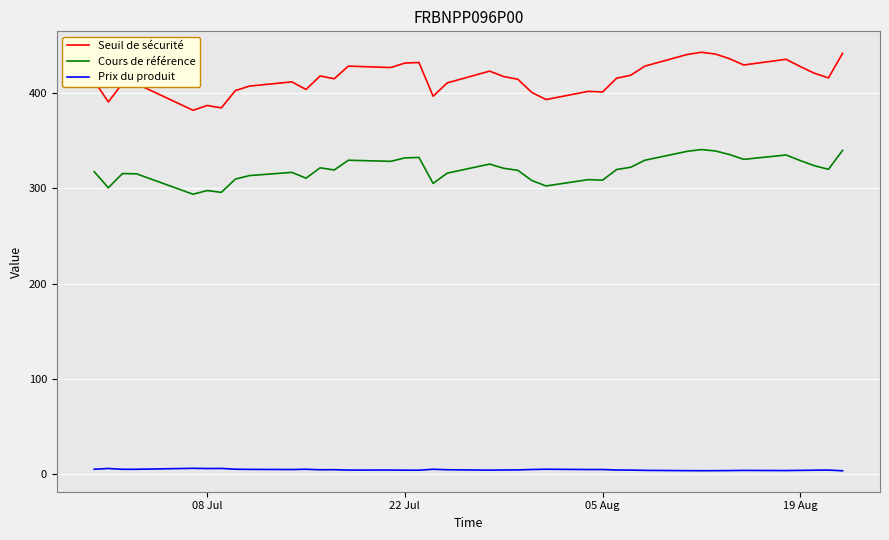

List the series in order of their overall mean, highest first.

Seuil de sécurité, Cours de référence, Prix du produit